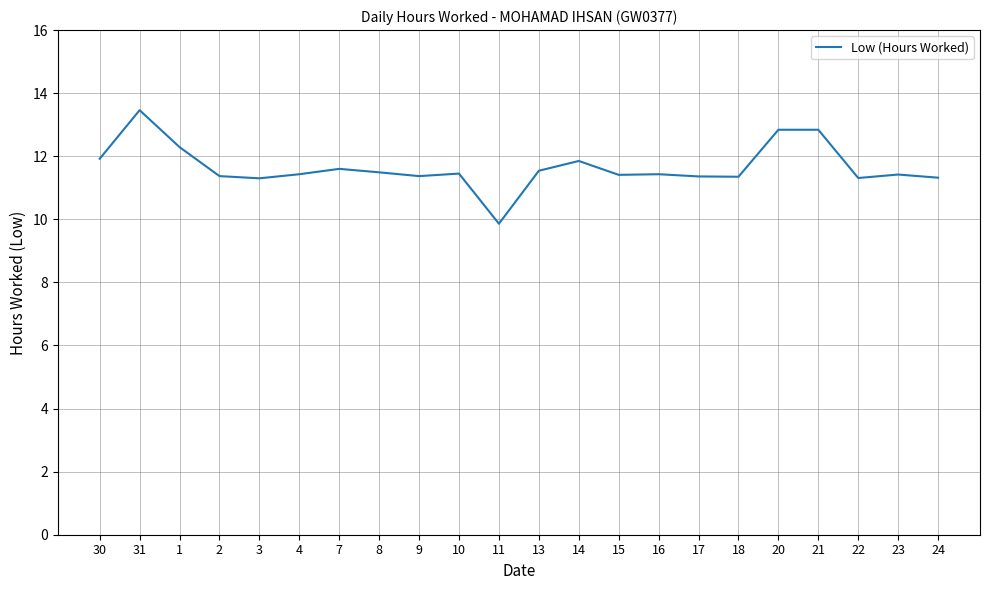

What is the difference between the values at 2 and 11?

1.5